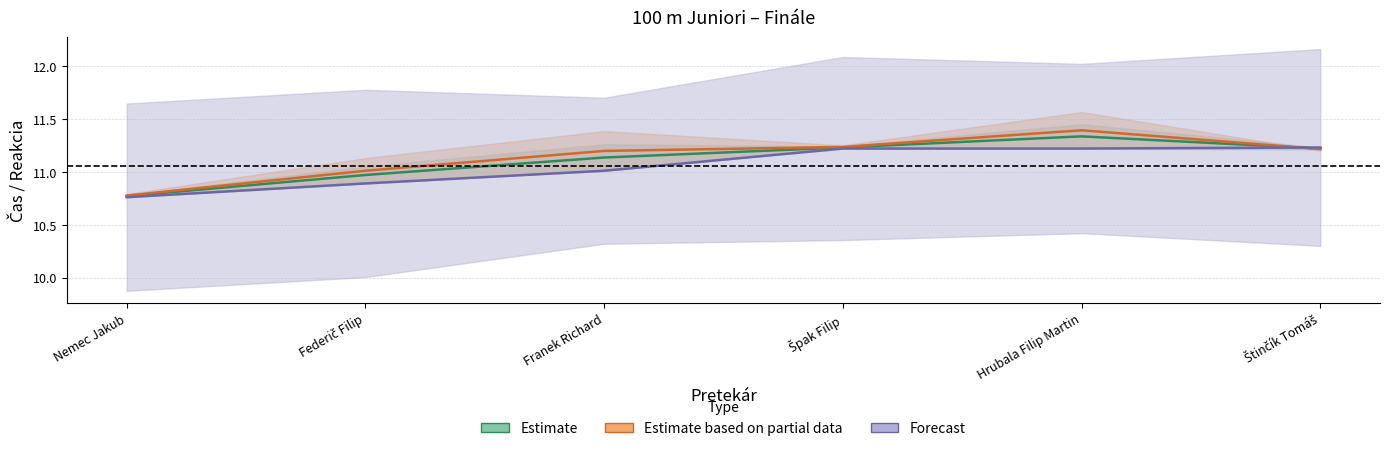

At which label does SB first exceed 11?

Federič Filip